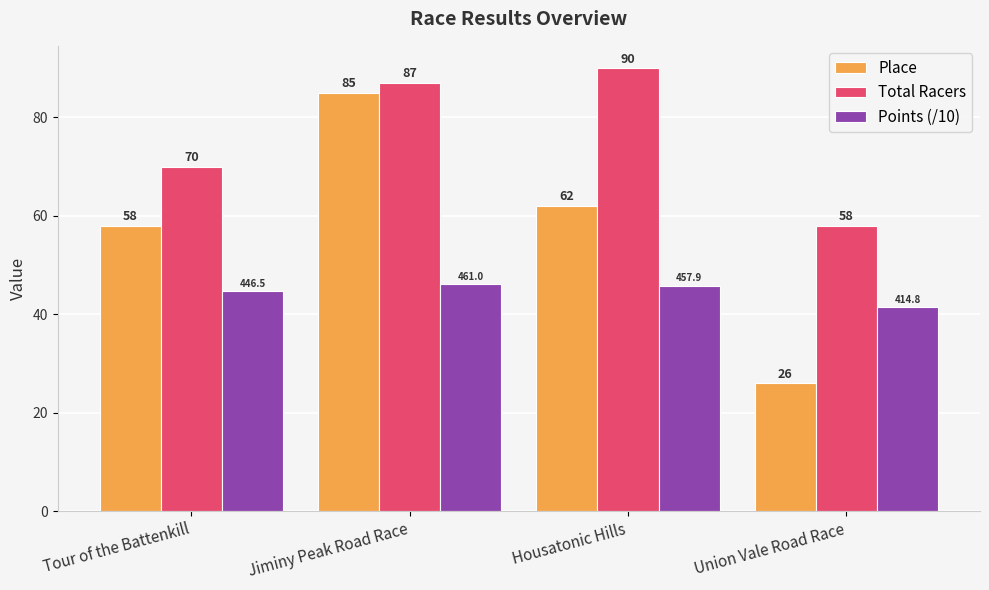

Reading left to right, transcribe all the data shown in this chart.

Place: Tour of the Battenkill=58.0	Jiminy Peak Road Race=85.0	Housatonic Hills=62.0	Union Vale Road Race=26.0
Total Racers: Tour of the Battenkill=70.0	Jiminy Peak Road Race=87.0	Housatonic Hills=90.0	Union Vale Road Race=58.0
Points (/10): Tour of the Battenkill=44.6	Jiminy Peak Road Race=46.1	Housatonic Hills=45.8	Union Vale Road Race=41.5